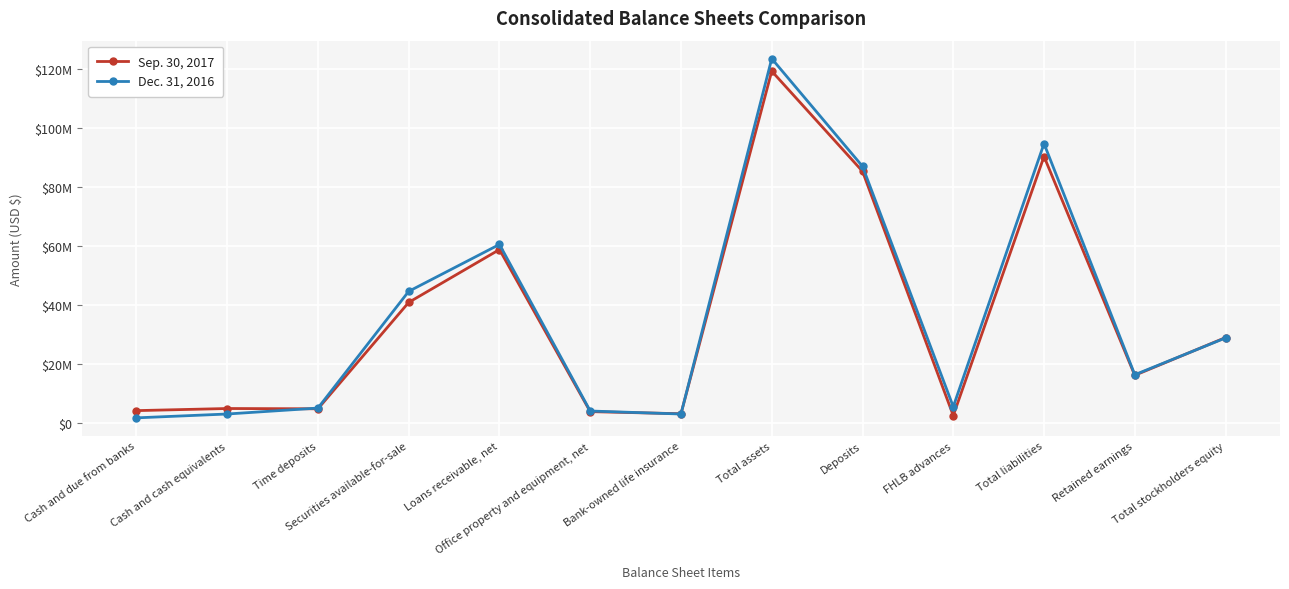

Rank the categories by Sep. 30, 2017 value from lowest to highest.

FHLB advances, Bank-owned life insurance, Office property and equipment, net, Cash and due from banks, Time deposits, Cash and cash equivalents, Retained earnings, Total stockholders equity, Securities available-for-sale, Loans receivable, net, Deposits, Total liabilities, Total assets